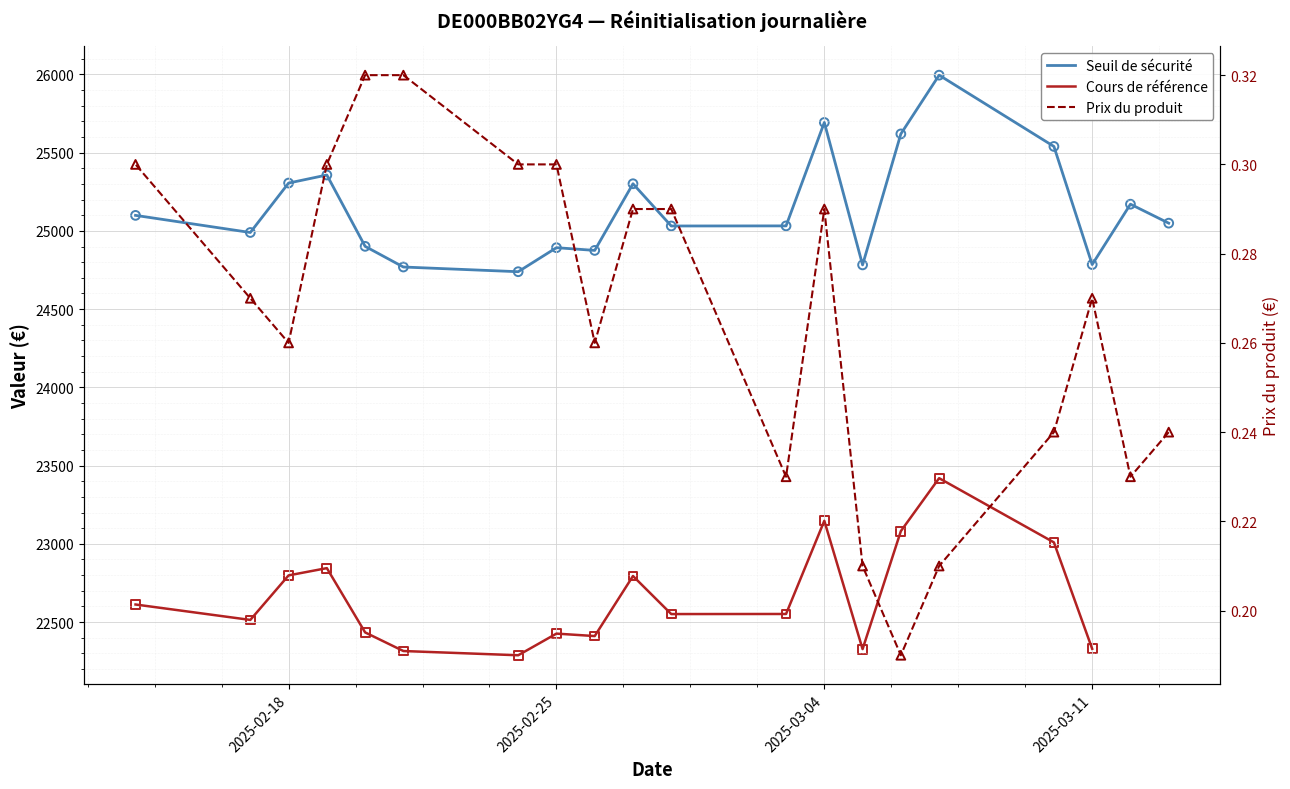

Which series has the largest Y range (max minus min)?

Seuil de sécurité